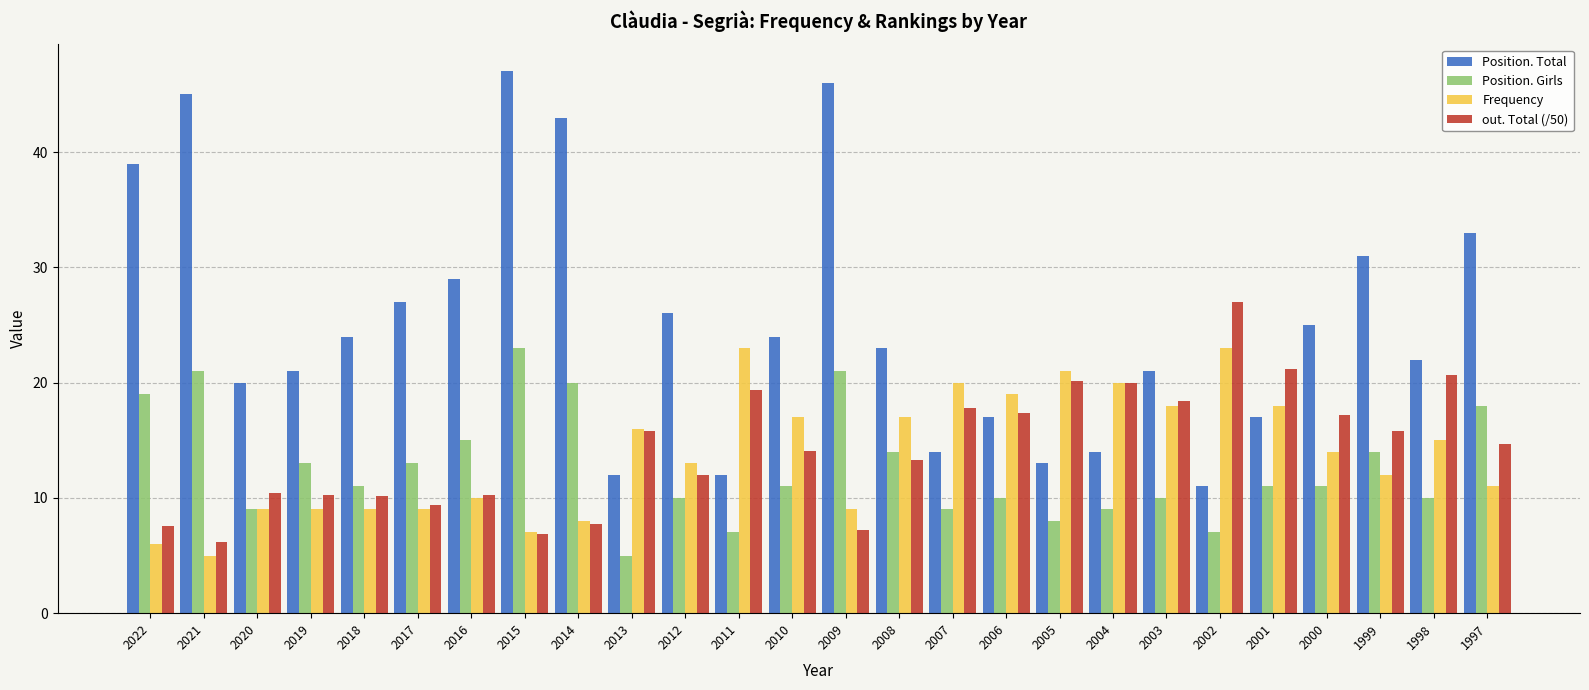

What is the approximate value of Position. Girls at 2007?

9.0